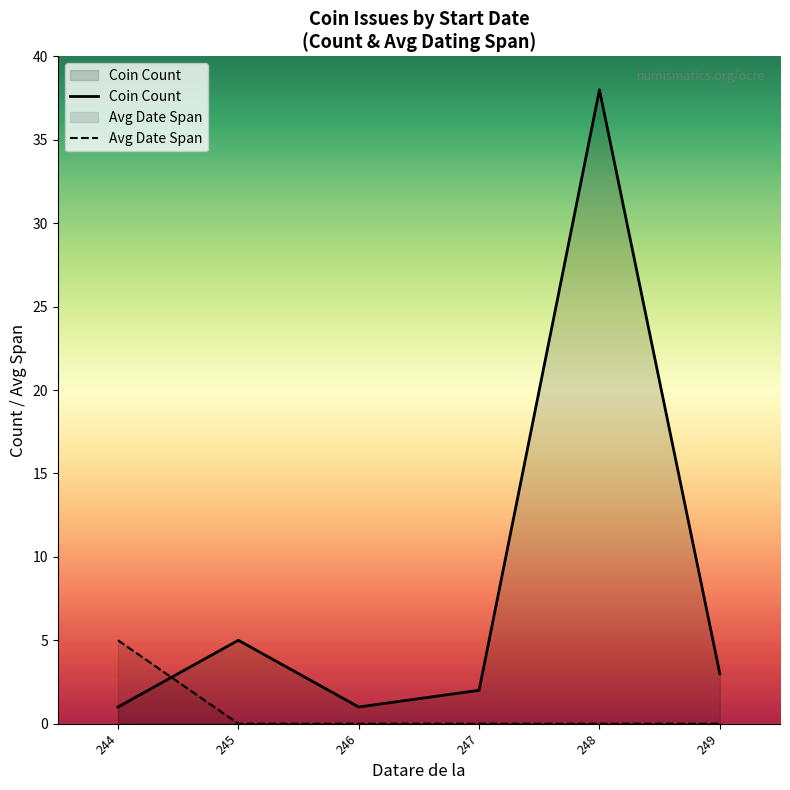

Where do Coin Count and Avg Date Span first cross each other?

244 and 245